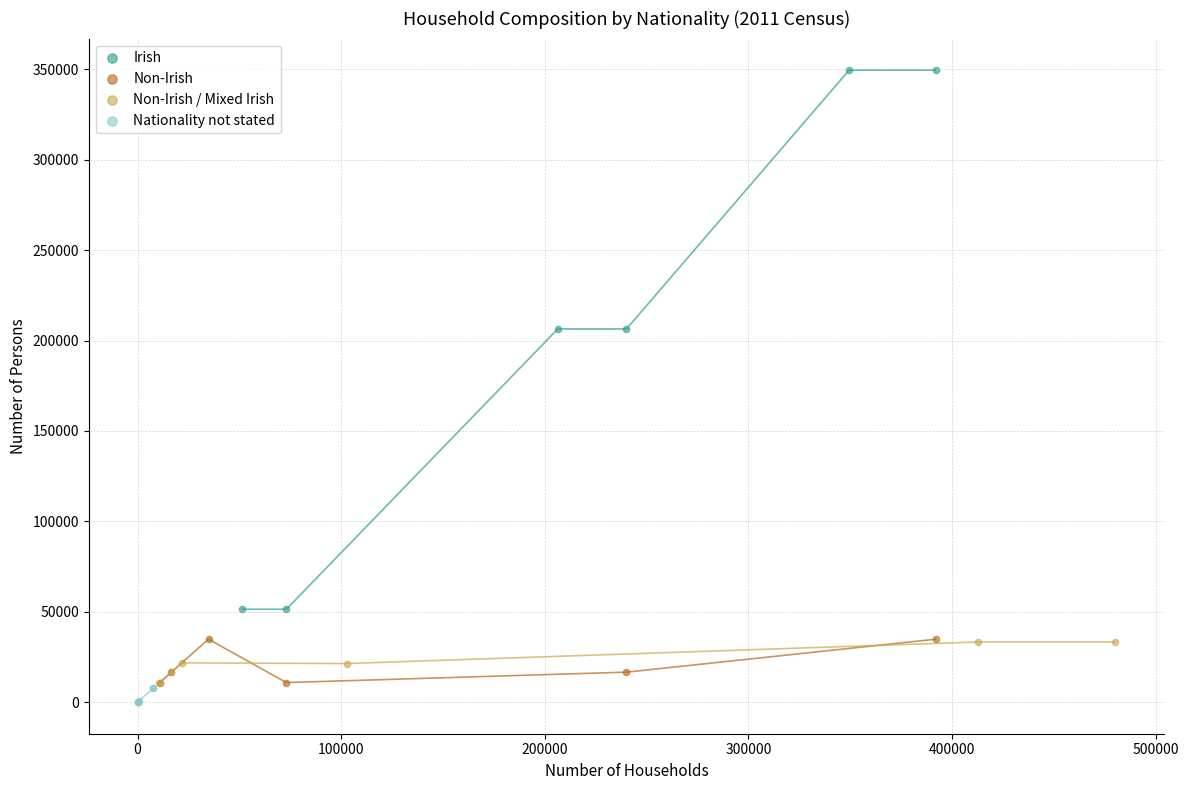

Which series contains the highest Y value?

Irish